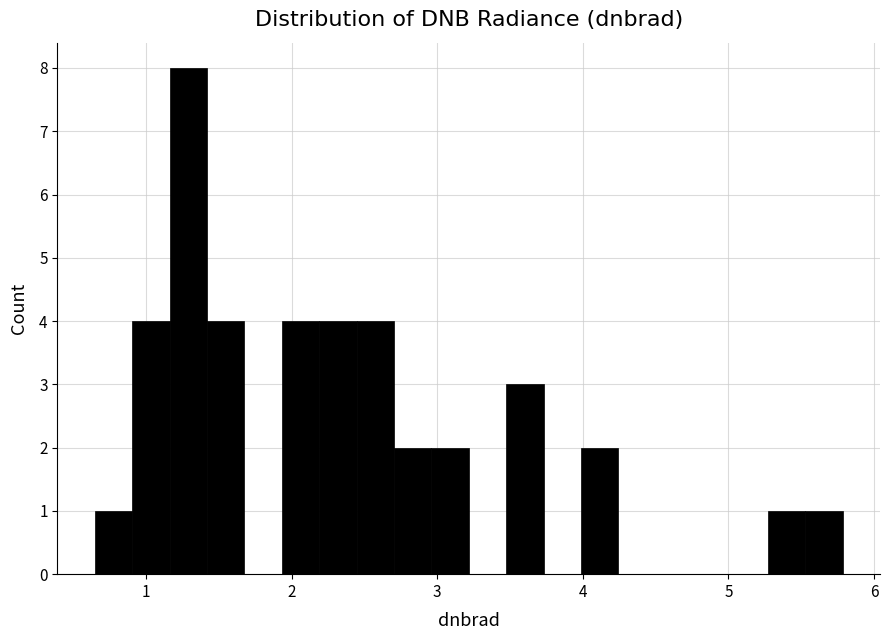

Read against the x-axis, roughly where is the centre of the tallest bar?

1.3